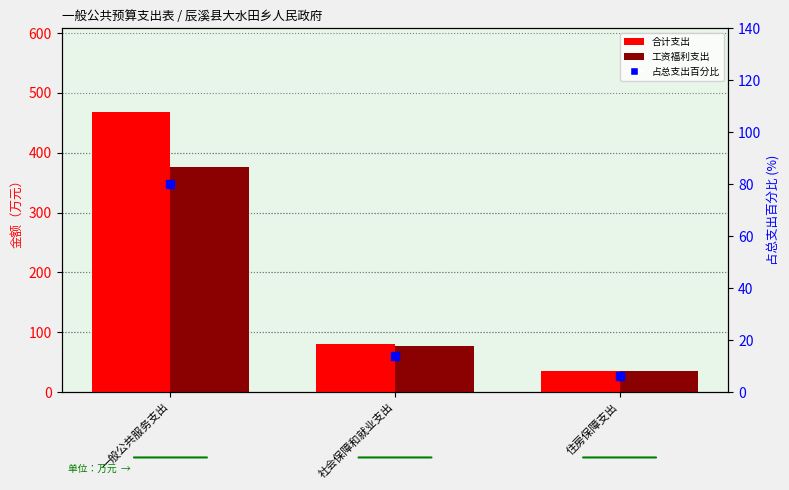

Which series reaches the maximum Y coordinate?

合计支出